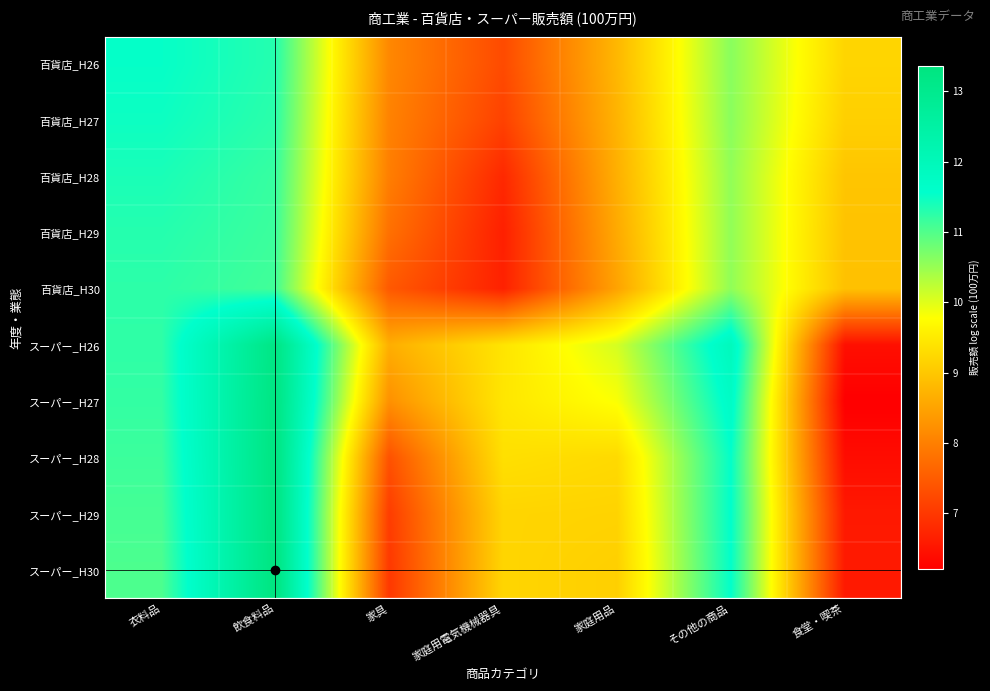

At which category is the sum across all series the highest?

飲食料品